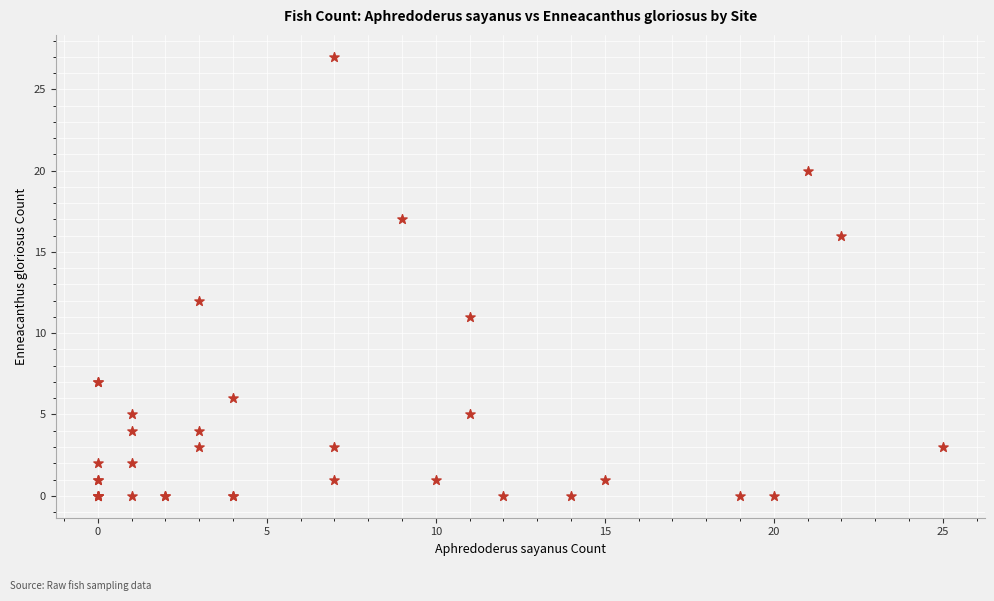

What Y value in the scatter plot is closest to 13?

12